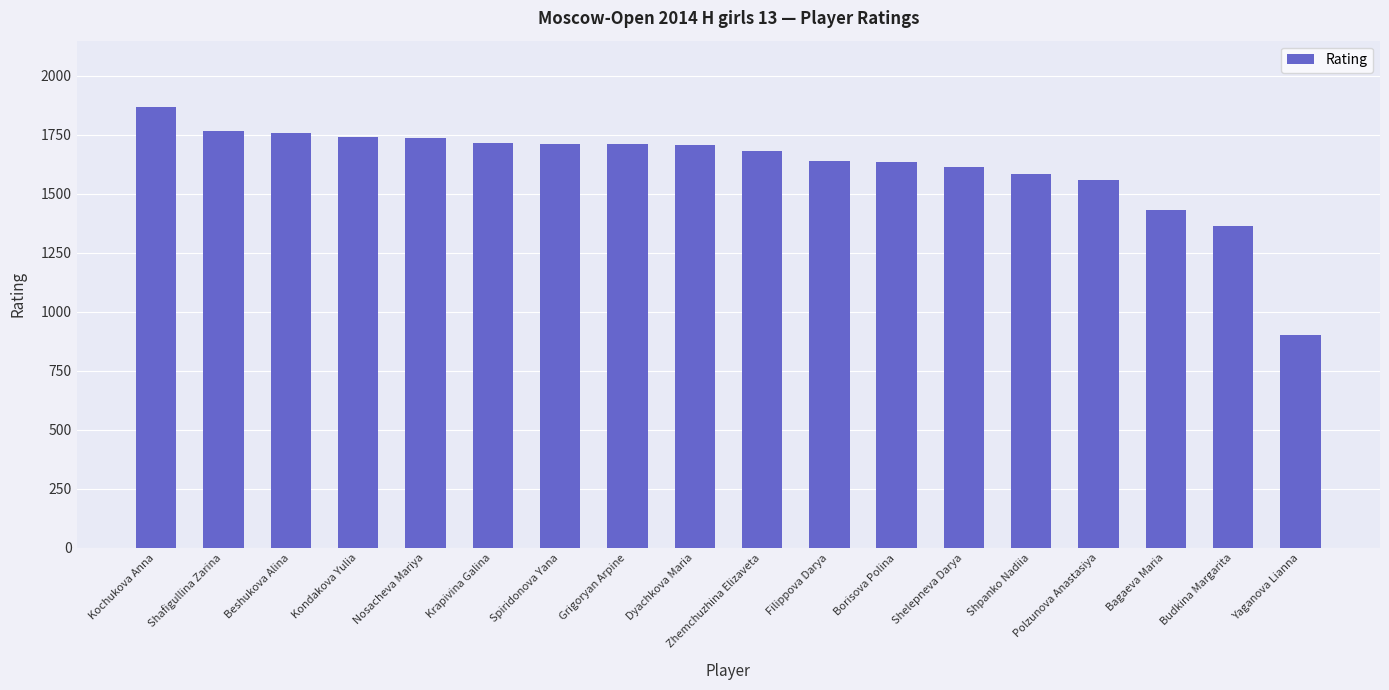

What is the label of the 2nd bar from the left?

Shafigullina Zarina